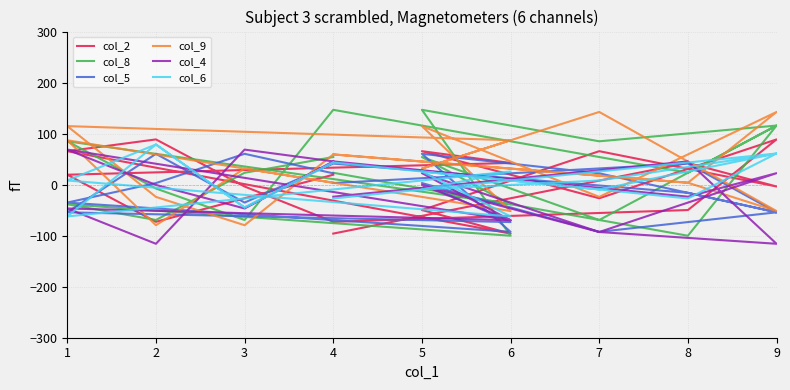

List the series in order of their peak value, lowest first.

col_5, col_4, col_6, col_2, col_9, col_8